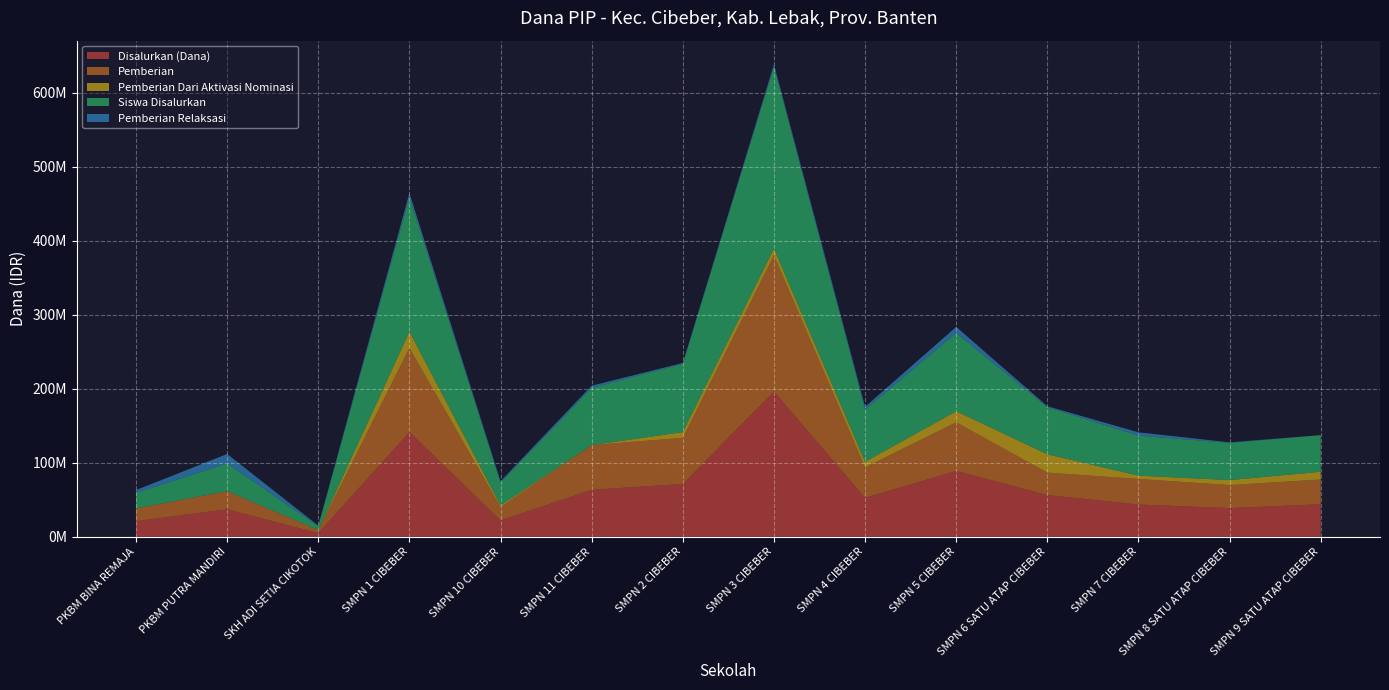

Reading left to right, transcribe all the data shown in this chart.

Disalurkan (Dana): PKBM BINA REMAJA=21000000	PKBM PUTRA MANDIRI=37125000	SKH ADI SETIA CIKOTOK=4875000	SMPN 1 CIBEBER=141375000	SMPN 10 CIBEBER=22125000	SMPN 11 CIBEBER=63375000	SMPN 2 CIBEBER=71250000	SMPN 3 CIBEBER=196125000	SMPN 4 CIBEBER=52500000	SMPN 5 CIBEBER=88875000	SMPN 6 SATU ATAP CIBEBER=56250000	SMPN 7 CIBEBER=43500000	SMPN 8 SATU ATAP CIBEBER=38625000	SMPN 9 SATU ATAP CIBEBER=43875000
Pemberian: PKBM BINA REMAJA=17250000	PKBM PUTRA MANDIRI=24375000	SKH ADI SETIA CIKOTOK=4125000	SMPN 1 CIBEBER=113625000	SMPN 10 CIBEBER=18000000	SMPN 11 CIBEBER=60375000	SMPN 2 CIBEBER=62250000	SMPN 3 CIBEBER=184125000	SMPN 4 CIBEBER=41250000	SMPN 5 CIBEBER=65625000	SMPN 6 SATU ATAP CIBEBER=30375000	SMPN 7 CIBEBER=34500000	SMPN 8 SATU ATAP CIBEBER=31125000	SMPN 9 SATU ATAP CIBEBER=33375000
Pemberian Dari Aktivasi Nominasi: PKBM BINA REMAJA=0	PKBM PUTRA MANDIRI=0	SKH ADI SETIA CIKOTOK=0	SMPN 1 CIBEBER=22125000	SMPN 10 CIBEBER=2250000	SMPN 11 CIBEBER=0	SMPN 2 CIBEBER=7875000	SMPN 3 CIBEBER=9000000	SMPN 4 CIBEBER=7500000	SMPN 5 CIBEBER=15000000	SMPN 6 SATU ATAP CIBEBER=24750000	SMPN 7 CIBEBER=4500000	SMPN 8 SATU ATAP CIBEBER=6750000	SMPN 9 SATU ATAP CIBEBER=10500000
Siswa Disalurkan: PKBM BINA REMAJA=28	PKBM PUTRA MANDIRI=50	SKH ADI SETIA CIKOTOK=7	SMPN 1 CIBEBER=242	SMPN 10 CIBEBER=41	SMPN 11 CIBEBER=103	SMPN 2 CIBEBER=123	SMPN 3 CIBEBER=328	SMPN 4 CIBEBER=94	SMPN 5 CIBEBER=141	SMPN 6 SATU ATAP CIBEBER=85	SMPN 7 CIBEBER=72	SMPN 8 SATU ATAP CIBEBER=67	SMPN 9 SATU ATAP CIBEBER=66
Pemberian Relaksasi: PKBM BINA REMAJA=3750000	PKBM PUTRA MANDIRI=12750000	SKH ADI SETIA CIKOTOK=750000	SMPN 1 CIBEBER=5625000	SMPN 10 CIBEBER=1875000	SMPN 11 CIBEBER=3000000	SMPN 2 CIBEBER=1125000	SMPN 3 CIBEBER=3000000	SMPN 4 CIBEBER=3750000	SMPN 5 CIBEBER=8250000	SMPN 6 SATU ATAP CIBEBER=1125000	SMPN 7 CIBEBER=4500000	SMPN 8 SATU ATAP CIBEBER=750000	SMPN 9 SATU ATAP CIBEBER=0